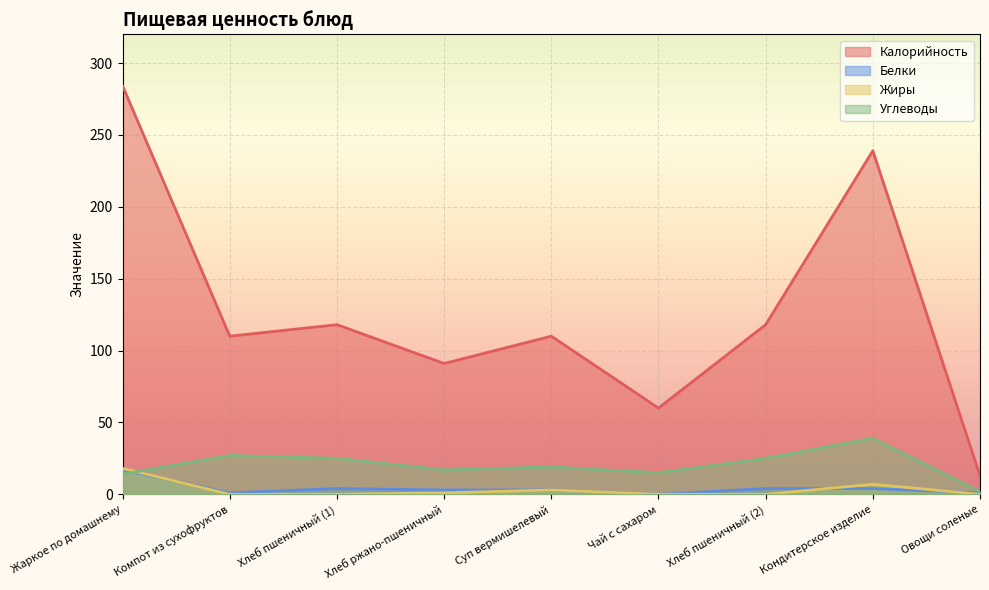

Which series has the widest spread of values?

Калорийность